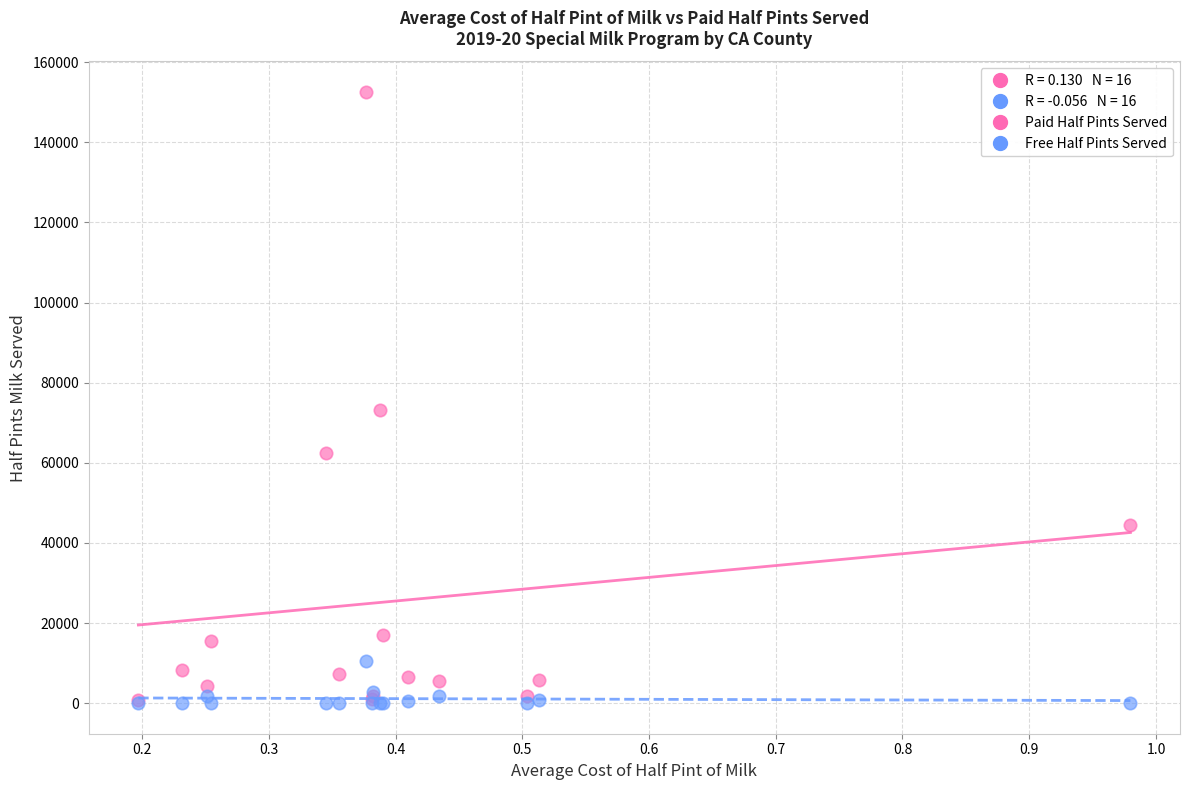

Which series has the widest spread of Y values?

Paid Half Pints Served